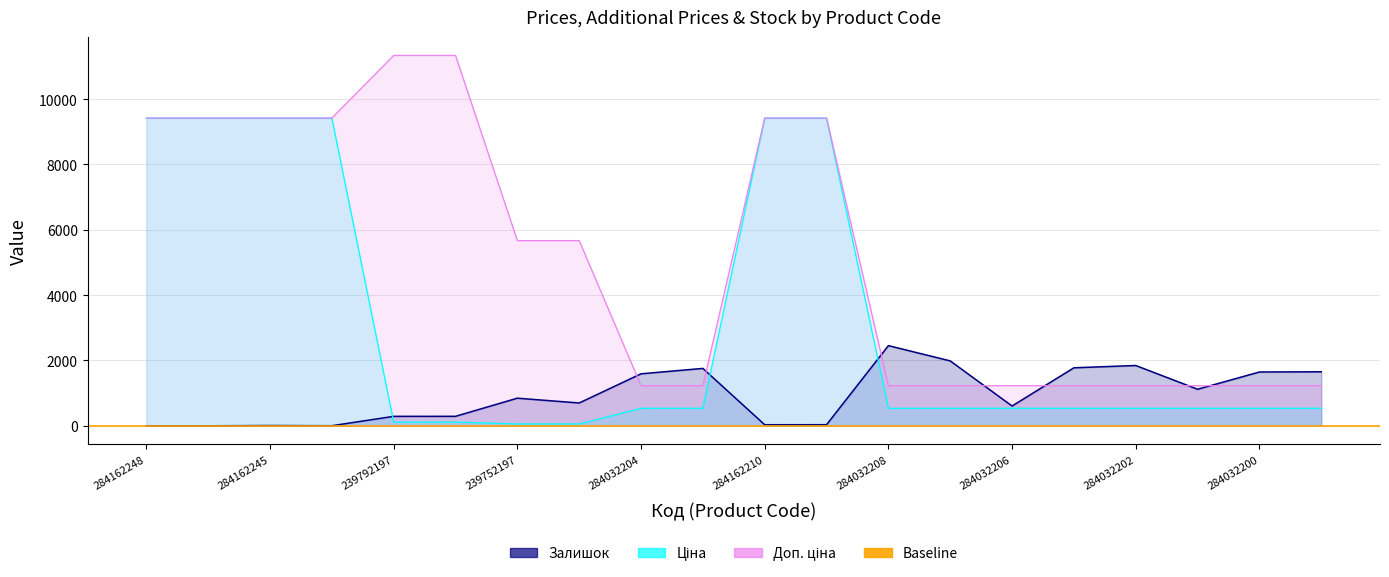

Reading left to right, transcribe all the data shown in this chart.

Ціна: 9416.9	9416.9	9416.9	9416.9	113.3	113.3	56.7	56.7	535.4	535.4	9416.9	9416.9	535.4	535.4	535.4	535.4	535.4	535.4	535.4	535.4
Доп. ціна: 9416.9	9416.9	9416.9	9416.9	11334.0	11334.0	5667.0	5667.0	1227.2	1227.2	9416.9	9416.9	1227.2	1227.2	1227.2	1227.2	1227.2	1227.2	1227.2	1227.2
Залишок: 0.0	0.0	8.0	2.0	289.0	290.0	845.0	698.0	1591.0	1756.0	32.0	33.0	2453.0	1986.0	605.0	1775.0	1845.0	1118.0	1646.0	1653.0